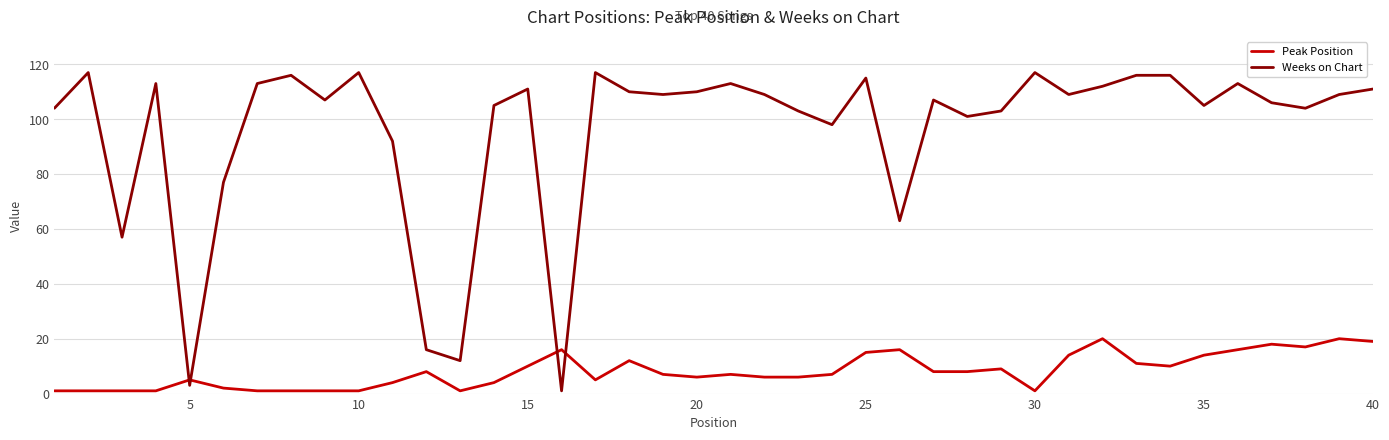

Rank the series by their average value, from highest to lowest.

Weeks on Chart, Peak Position